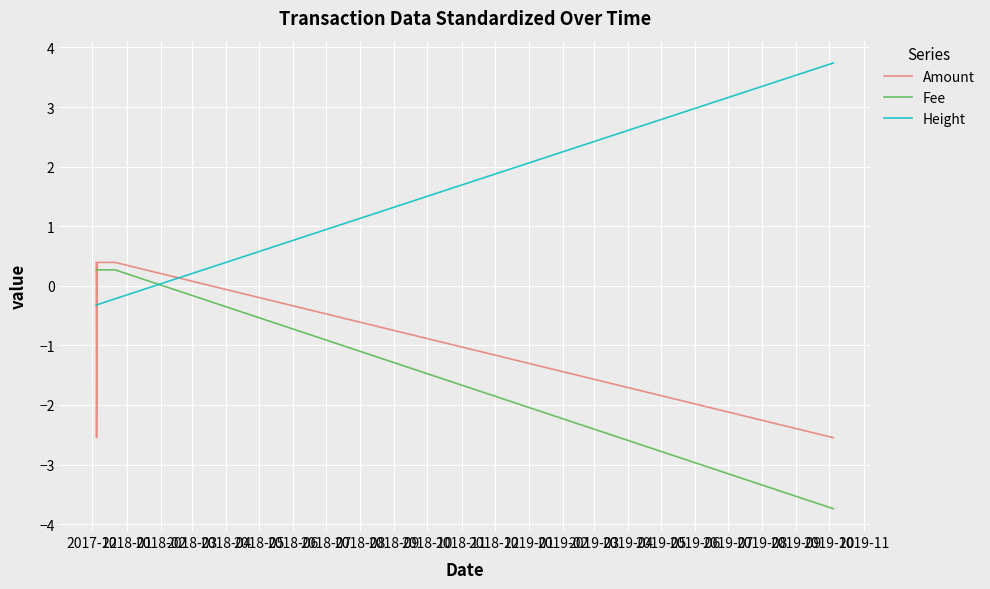

How many intersections are there between Fee and Height?

1